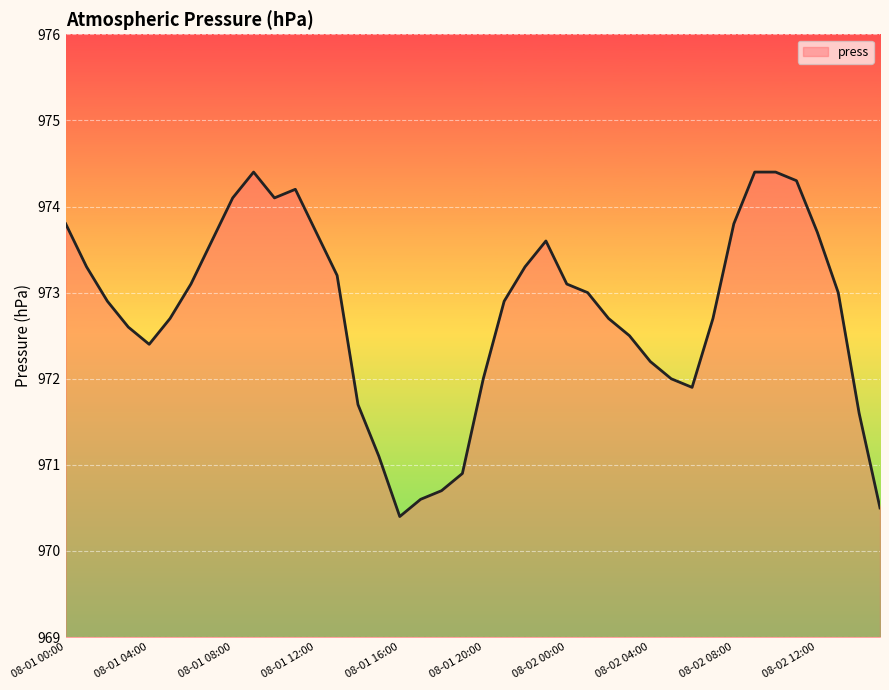

What is the difference between the second highest and minimum values?

4.0